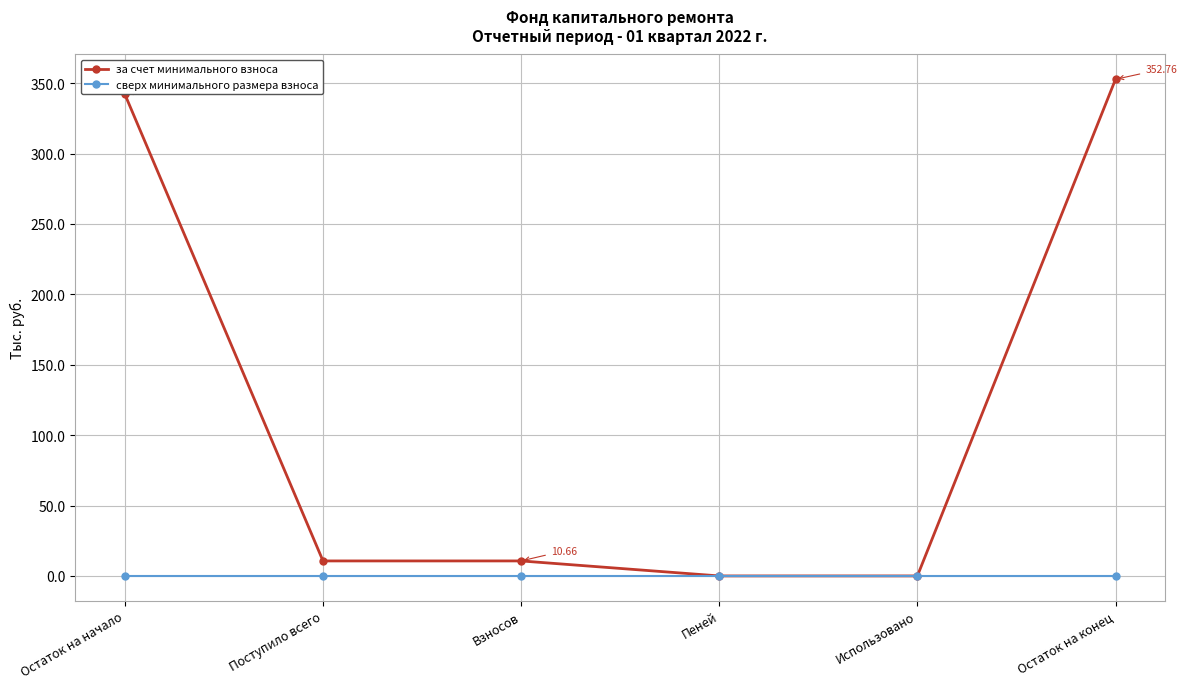

What are all the series names shown in the legend?

за счет минимального взноса, сверх минимального размера взноса